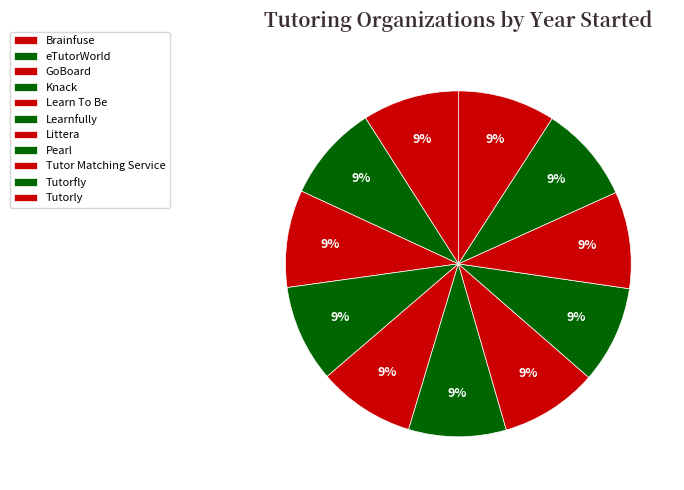

How many segments does this pie chart have?

11